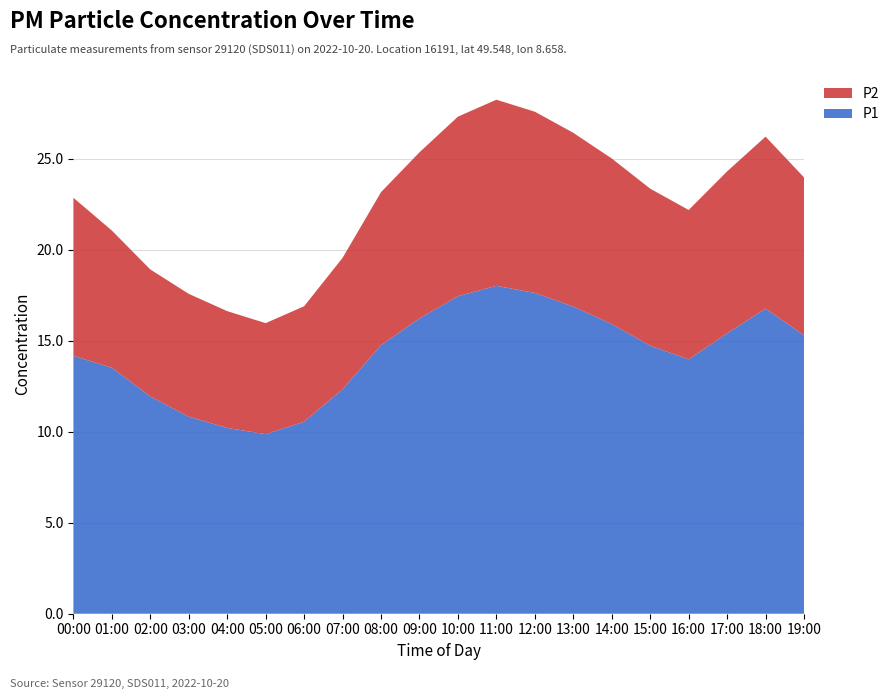

Reading left to right, list all the values displayed in this chart.

P1: 14.2	13.5	11.9	10.8	10.2	9.9	10.6	12.3	14.8	16.2	17.4	18.0	17.6	16.9	15.9	14.7	14.0	15.4	16.8	15.3
P2: 8.7	7.5	7.0	6.8	6.4	6.1	6.3	7.2	8.4	9.1	9.9	10.2	10.0	9.6	9.1	8.6	8.2	8.9	9.4	8.7